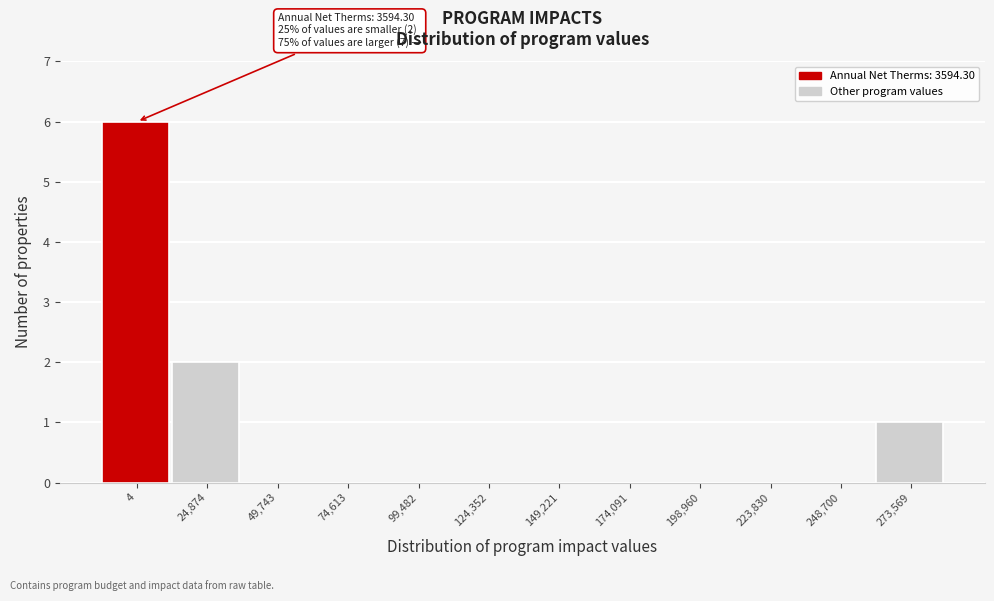

Reading left to right, list all the values displayed in this chart.

4=6	24,874=2	49,743=0	74,613=0	99,482=0	124,352=0	149,221=0	174,091=0	198,960=0	223,830=0	248,700=0	273,569=1